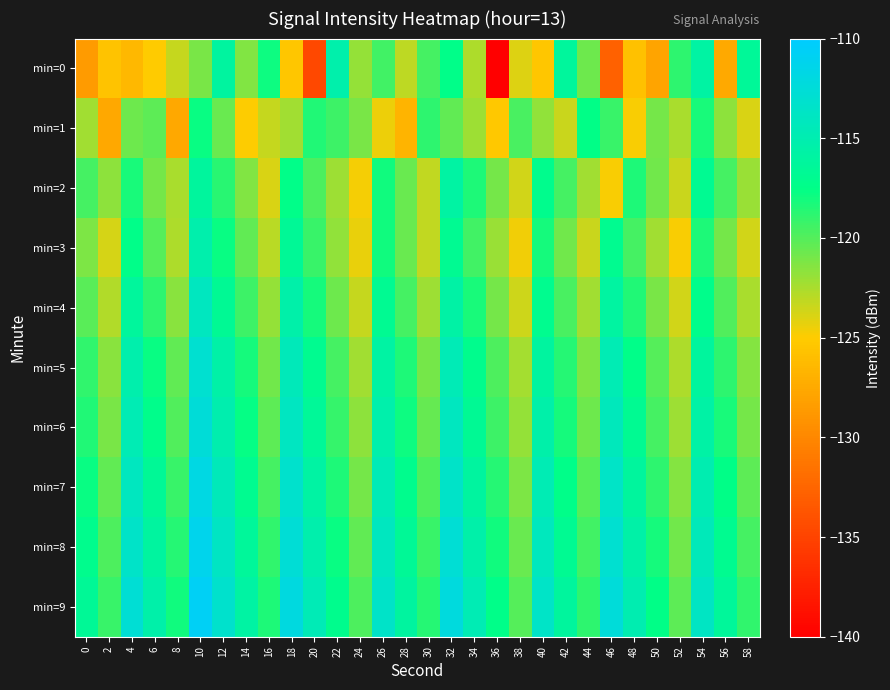

Rank the series by their maximum value, from highest to lowest.

min=9, min=8, min=7, min=6, min=5, min=4, min=3, min=0, min=2, min=1